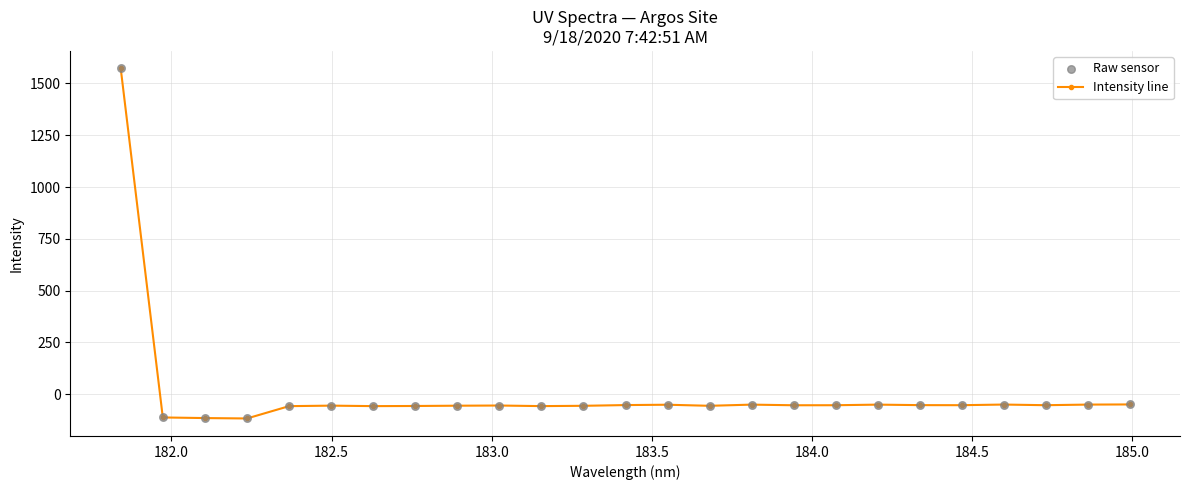

What is the average value?

4.5